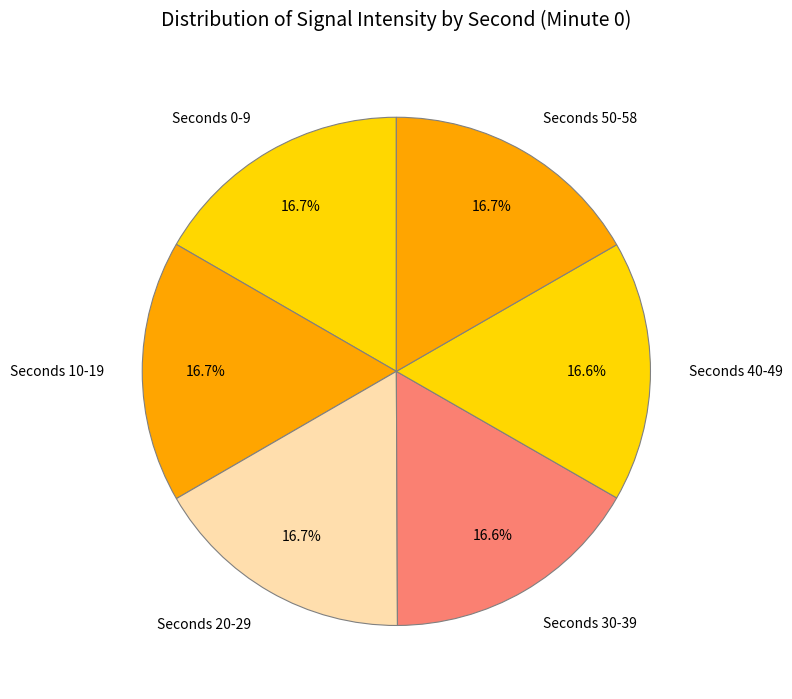

Is Seconds 20-29 the majority of the pie?

No